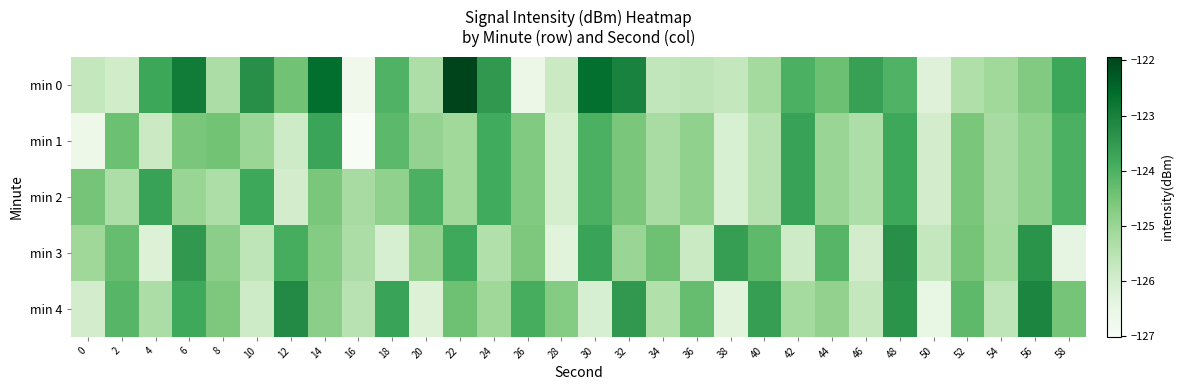

Which has a higher value, 30 or 4?

30